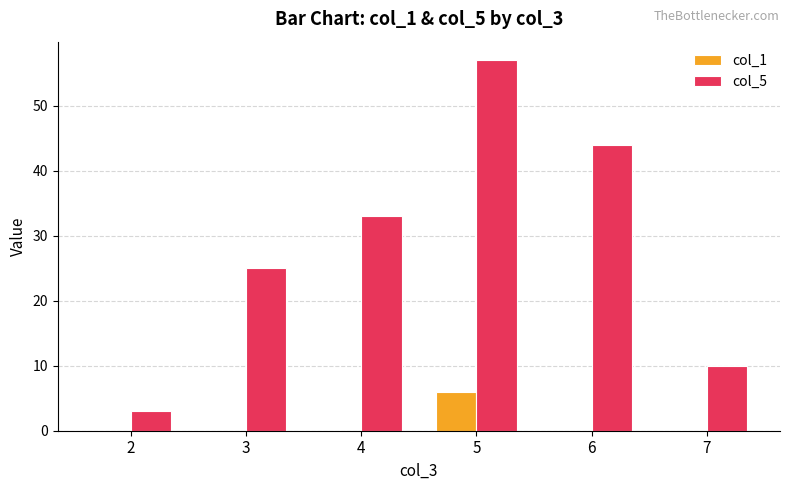

Is the value of col_5 at 4 greater than the value of col_1 at 6?

Yes